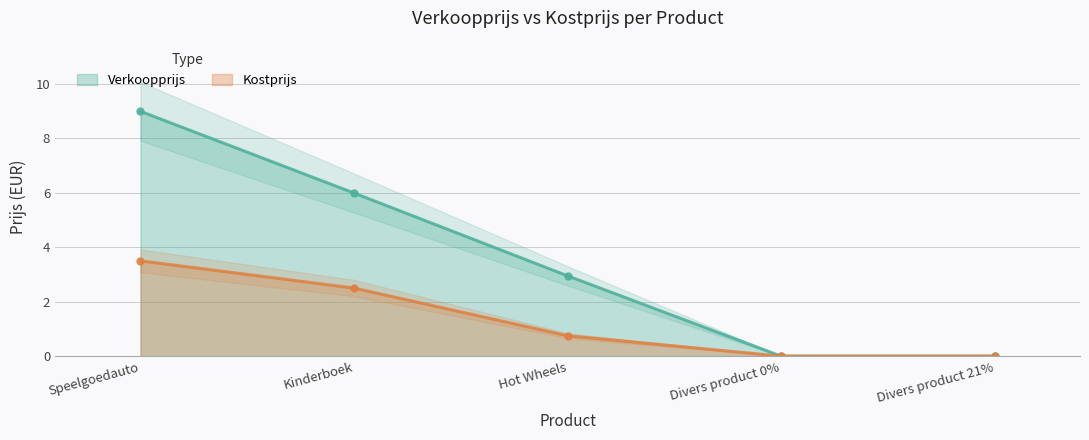

Which series has the largest total across all categories?

Verkoopprijs